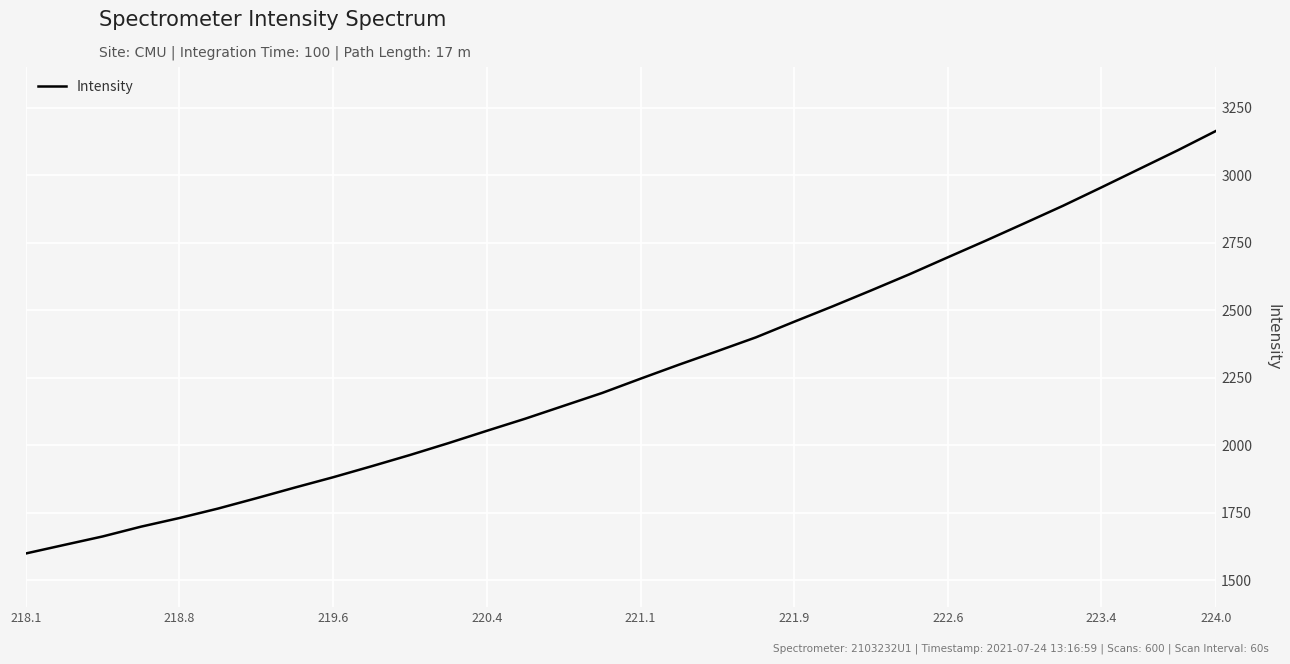

What is the maximum value shown in the chart?

3164.0